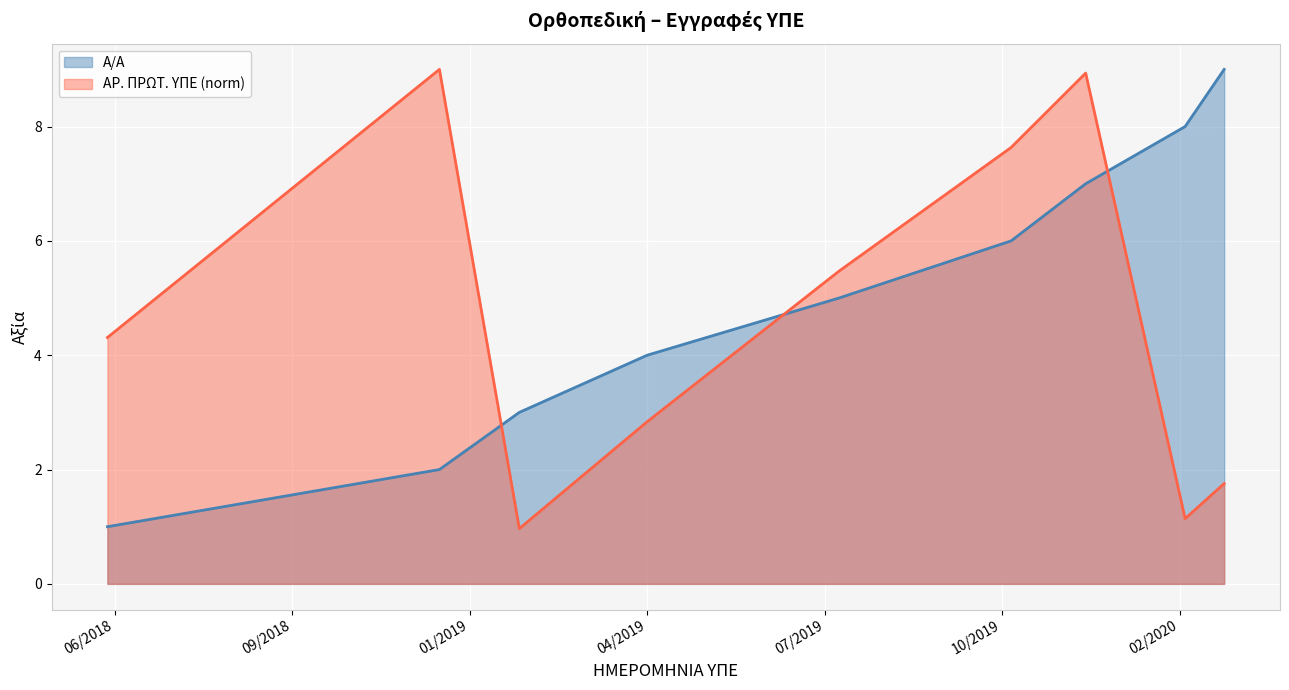

What is the smallest value displayed?

1.0